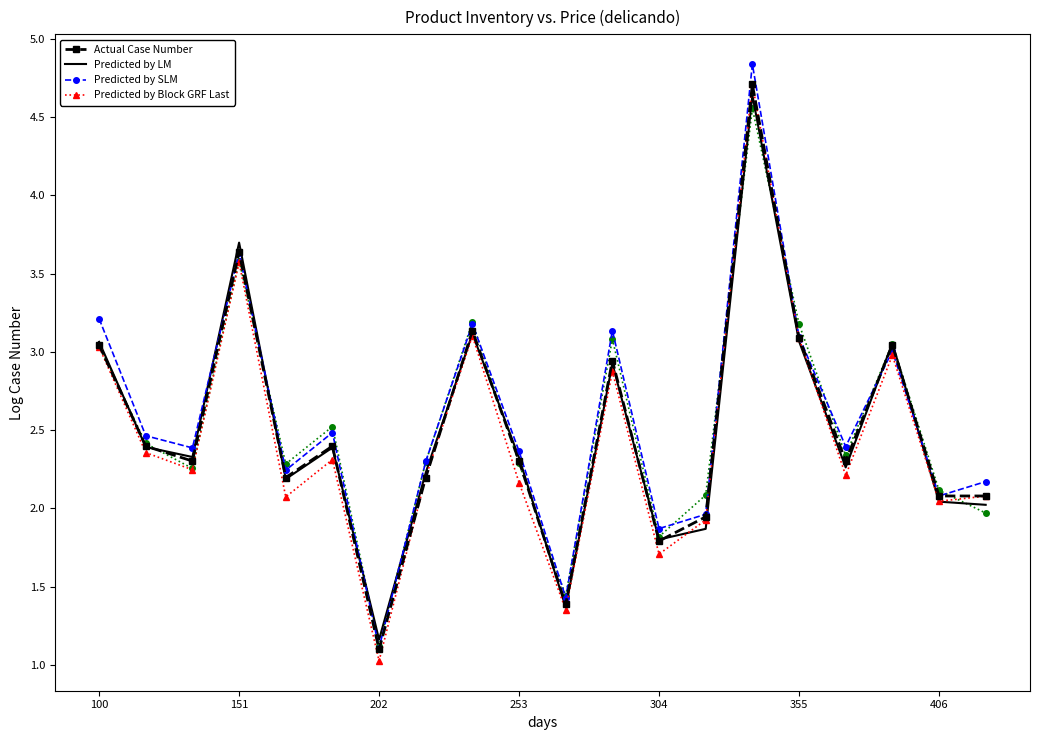

The value of Predicted by LM at 7 is 3.4. True or false?

False